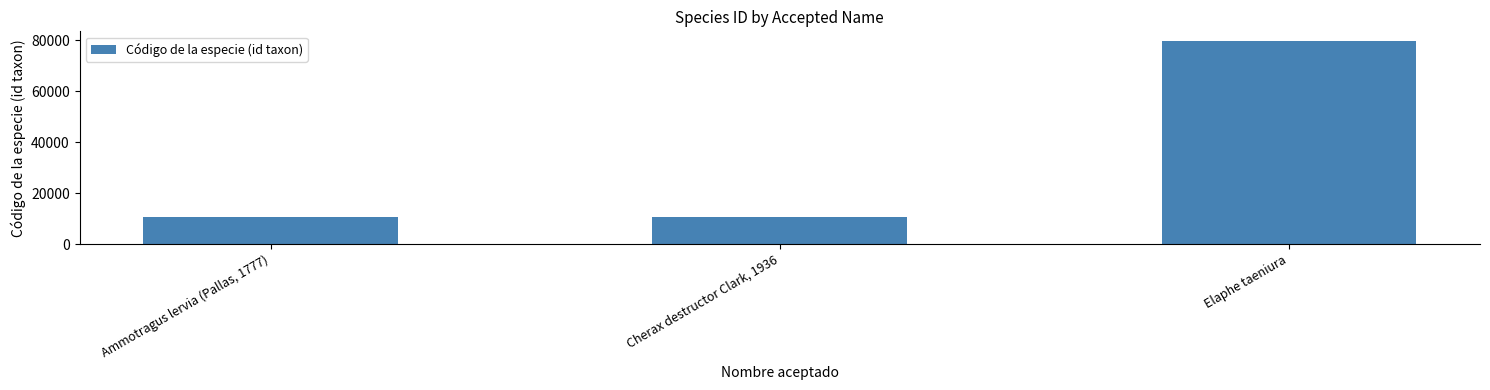

At which label is the value closest to 44986?

Cherax destructor Clark, 1936